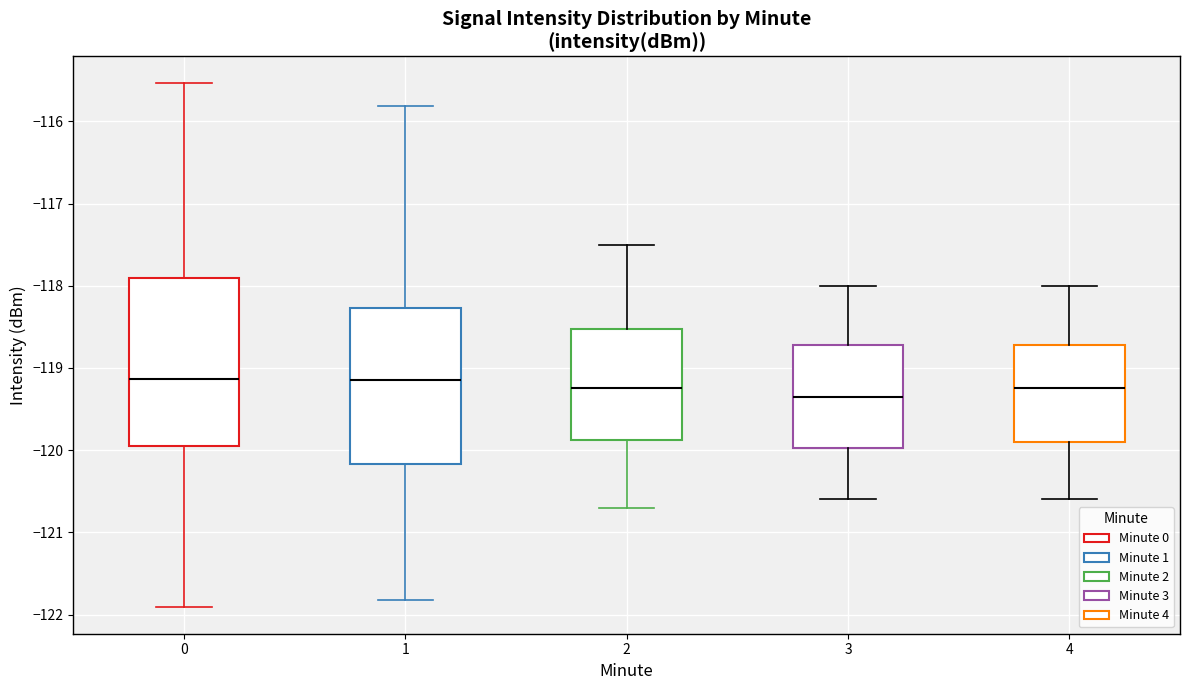

Reading left to right, read every box against the y-axis: the position of its median line, the range the box covers, and the ends of its whiskers. The values are not printed on the chart, so give them approximately, as read against the axis.

0: median -119.1, box -119.9 to -117.9, whiskers -121.9 to -115.5
1: median -119.1, box -120.2 to -118.3, whiskers -121.8 to -115.8
2: median -119.2, box -119.9 to -118.5, whiskers -120.7 to -117.5
3: median -119.3, box -120.0 to -118.7, whiskers -120.6 to -118.0
4: median -119.2, box -119.9 to -118.7, whiskers -120.6 to -118.0